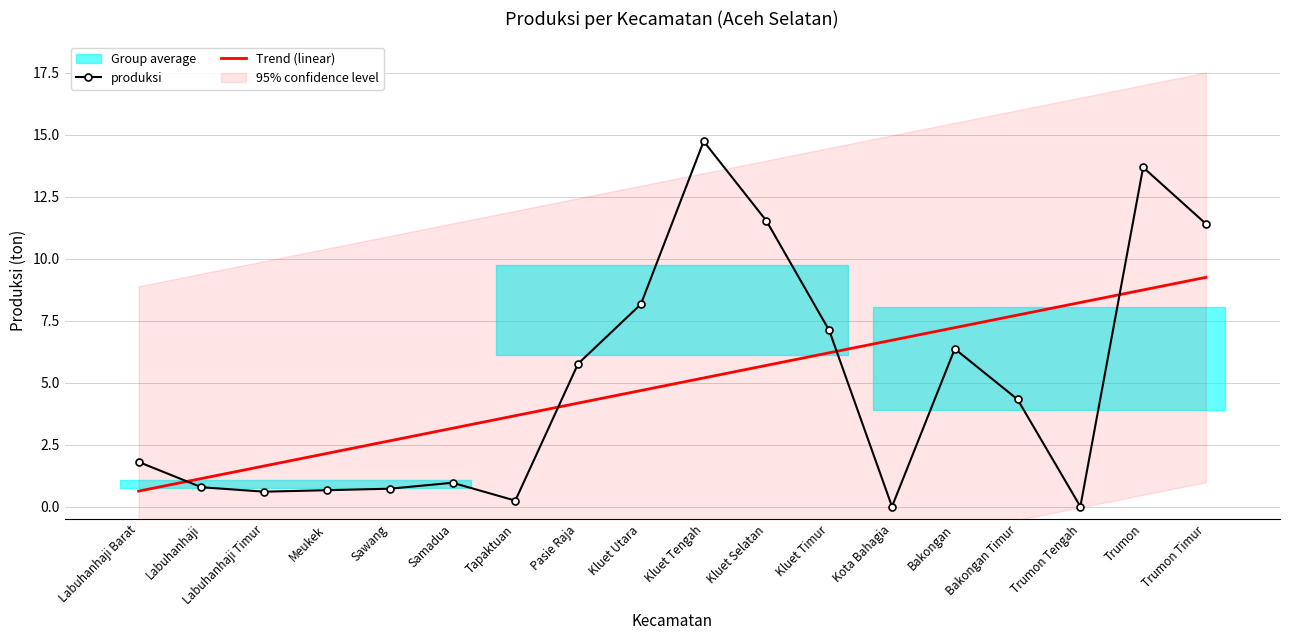

What is the average value of the Trend (linear) series?

4.9